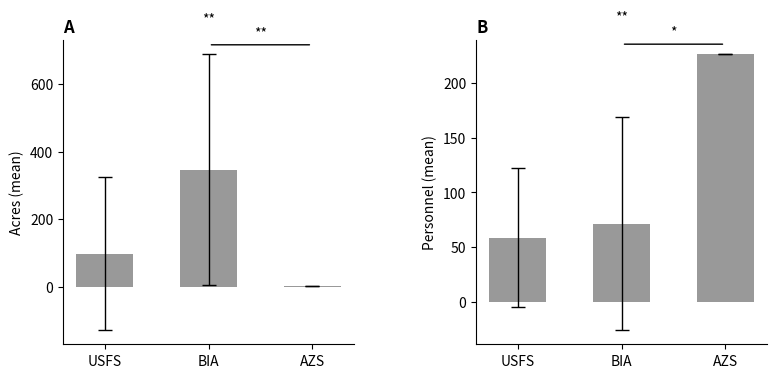

Count the number of data series in this chart.

2